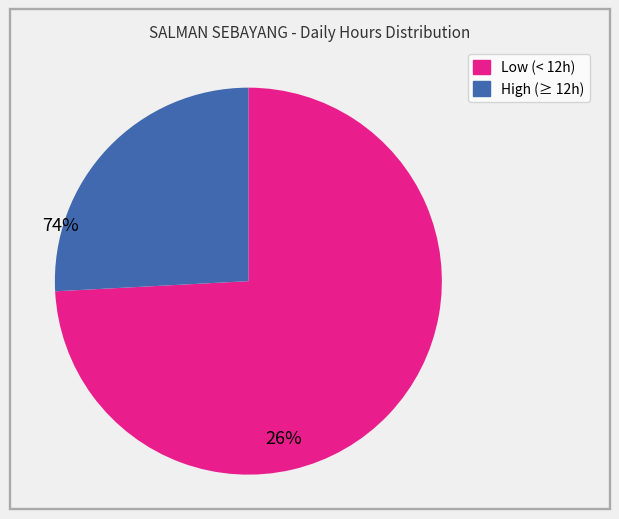

Does any single category account for the majority?

Yes